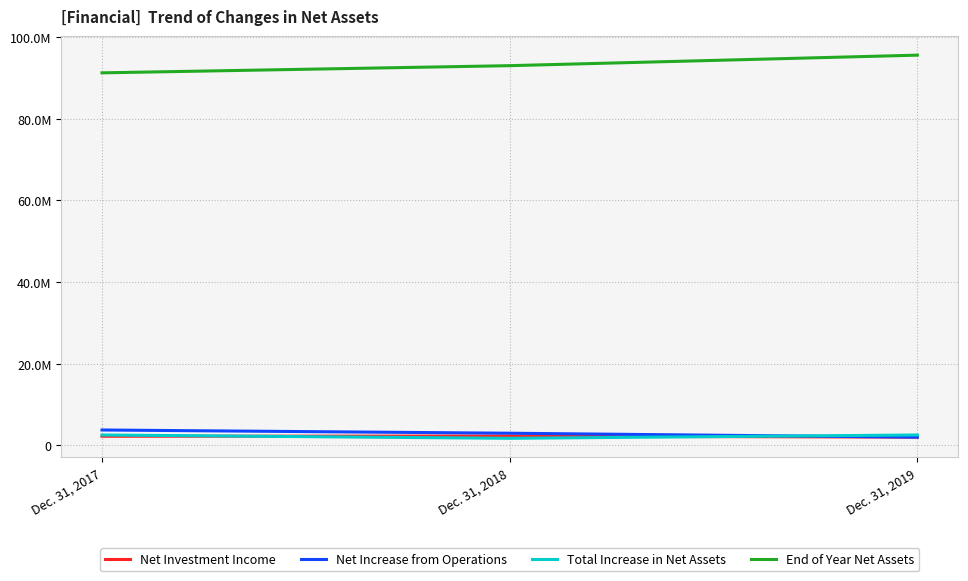

What are all the series names shown in the legend?

Net Investment Income, Net Increase from Operations, Total Increase in Net Assets, End of Year Net Assets